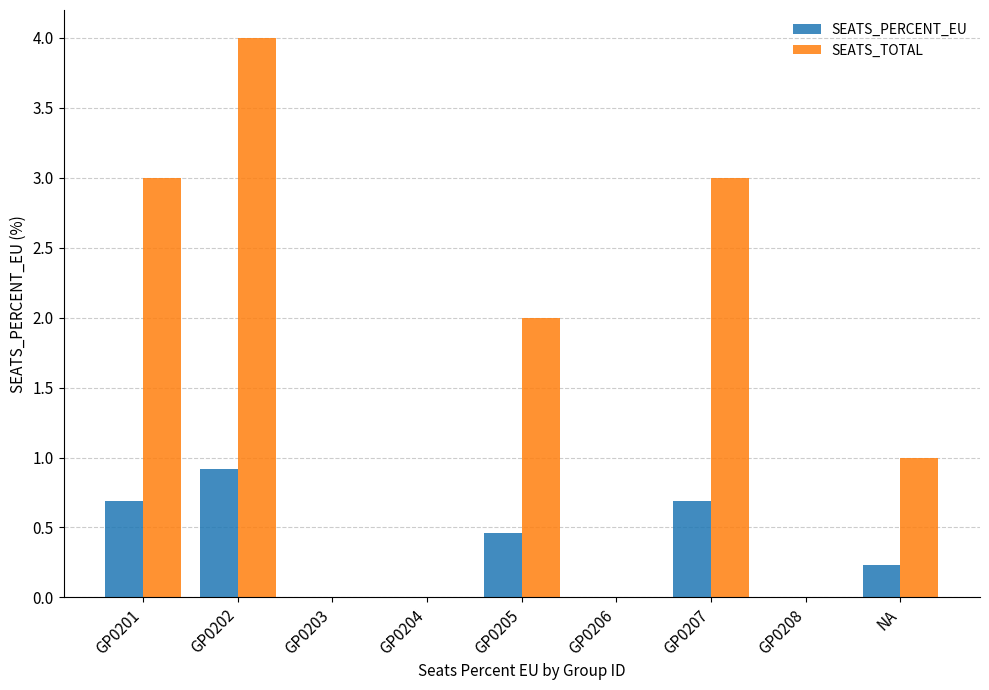

Which label corresponds to the largest value in the chart?

GP0202